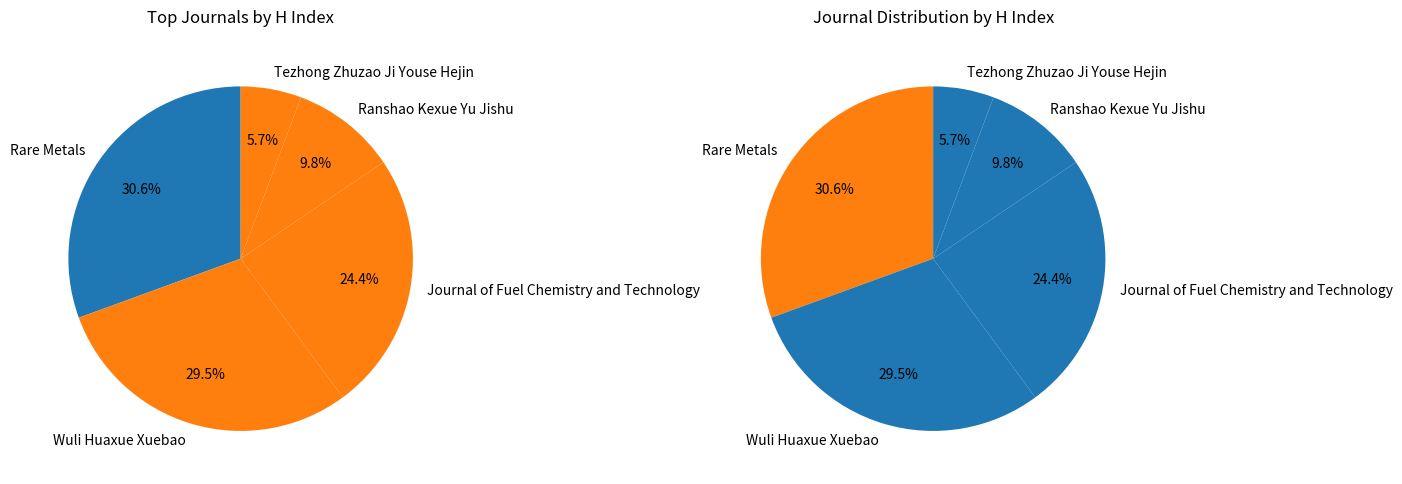

What percentage do Wuli Huaxue Xuebao and Journal of Fuel Chemistry and Technology together represent?

53.9%